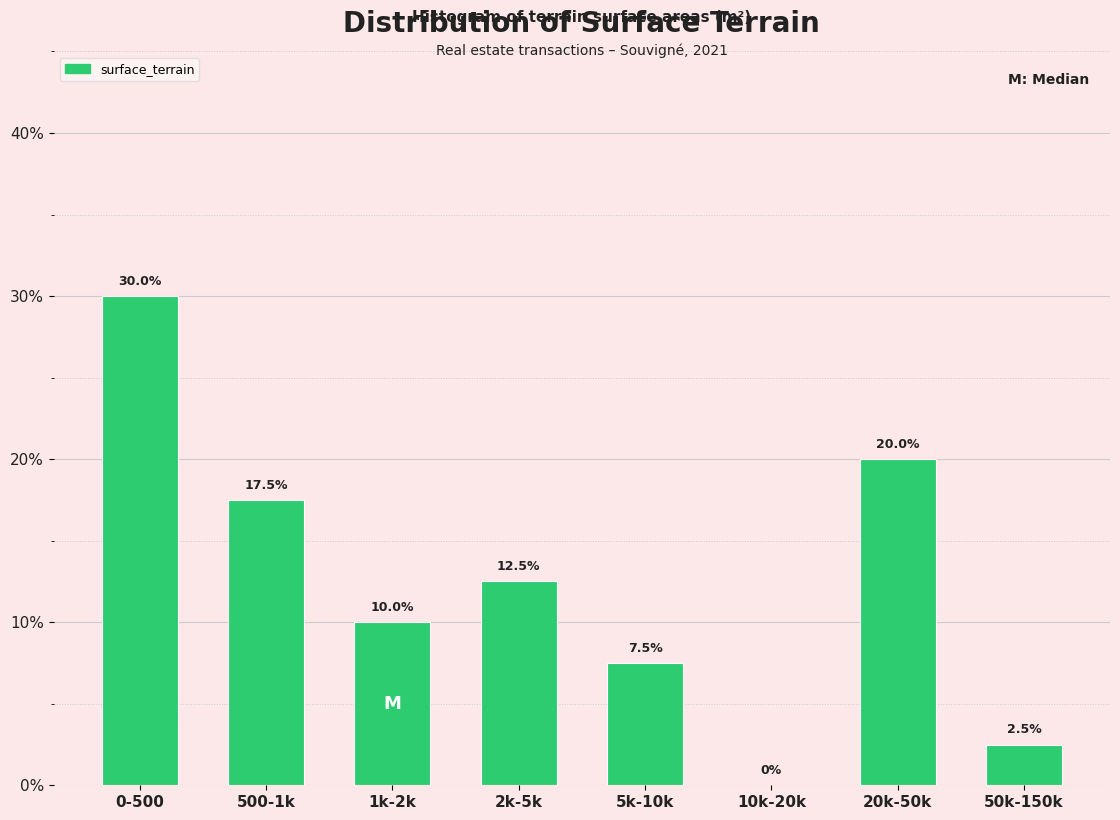

Reading left to right, what are all the values shown in this chart?

0-500=30.0	500-1k=17.5	1k-2k=10.0	2k-5k=12.5	5k-10k=7.5	10k-20k=0.0	20k-50k=20.0	50k-150k=2.5